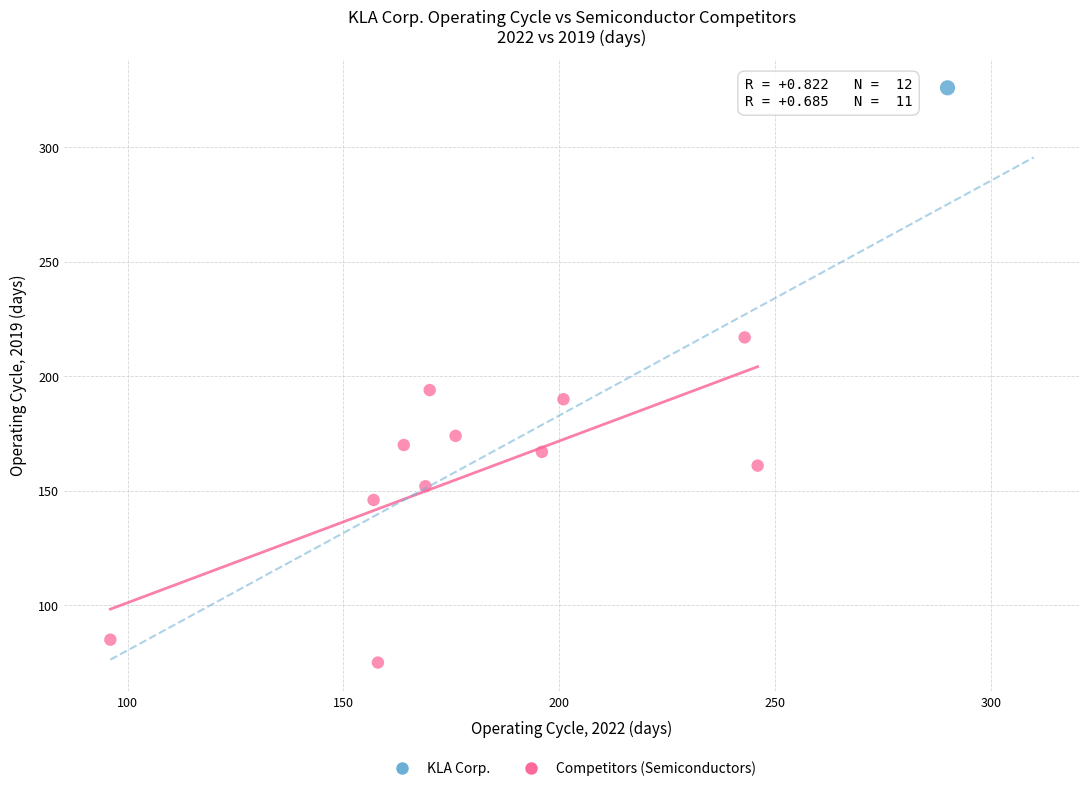

What are all the series names shown in the legend?

KLA Corp., Competitors (Semiconductors)